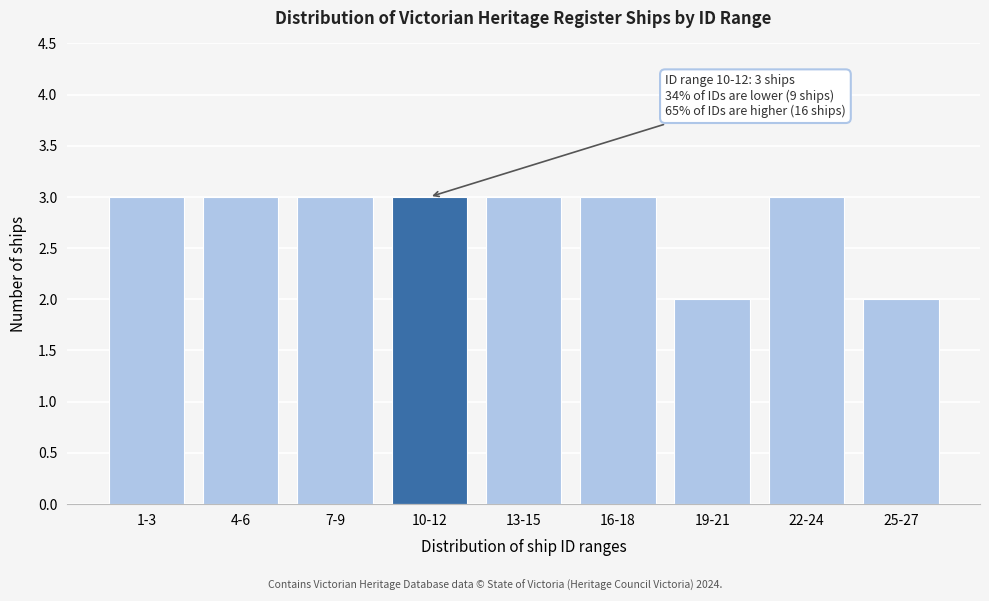

Reading left to right, list all the values displayed in this chart.

3	3	3	3	3	3	2	3	2